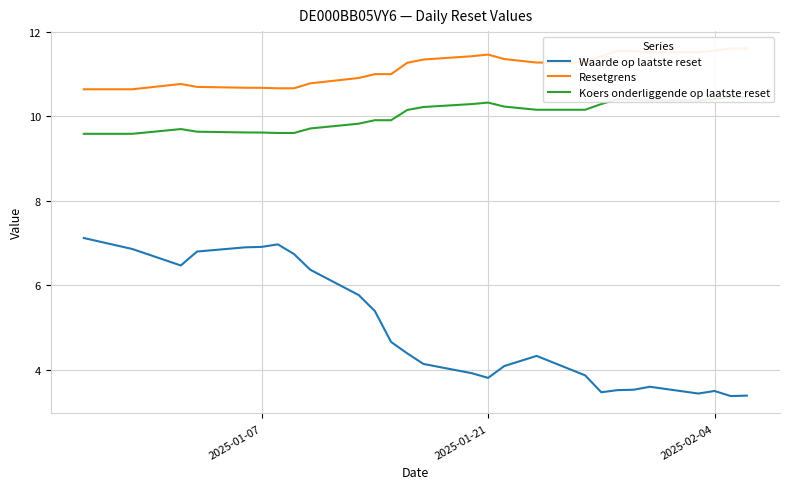

What are all the series names shown in the legend?

Waarde op laatste reset, Resetgrens, Koers onderliggende op laatste reset